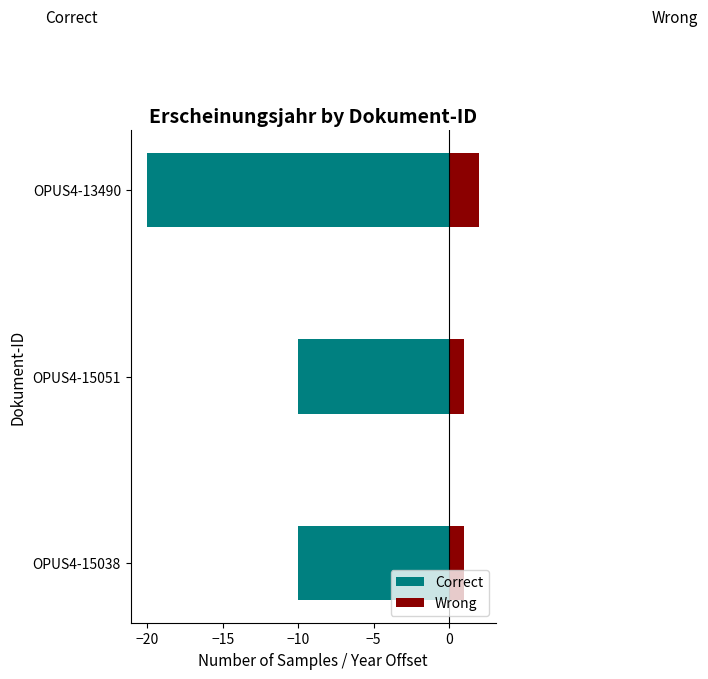

Reading left to right, transcribe all the data shown in this chart.

Correct: -10	-10	-20
Wrong: 1	1	2